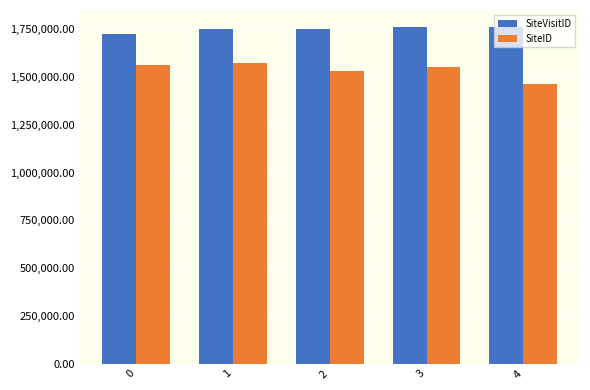

What is the value of the SiteVisitID bar at the 5th from the left?

1763269